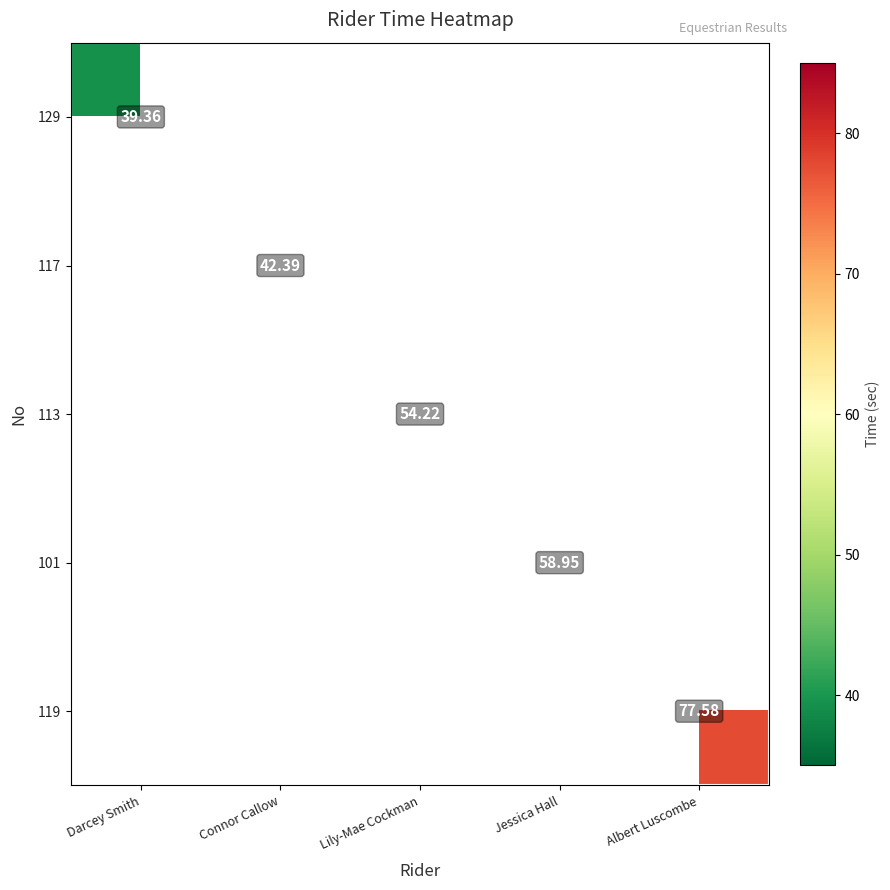

How many categories are shown in the chart?

5